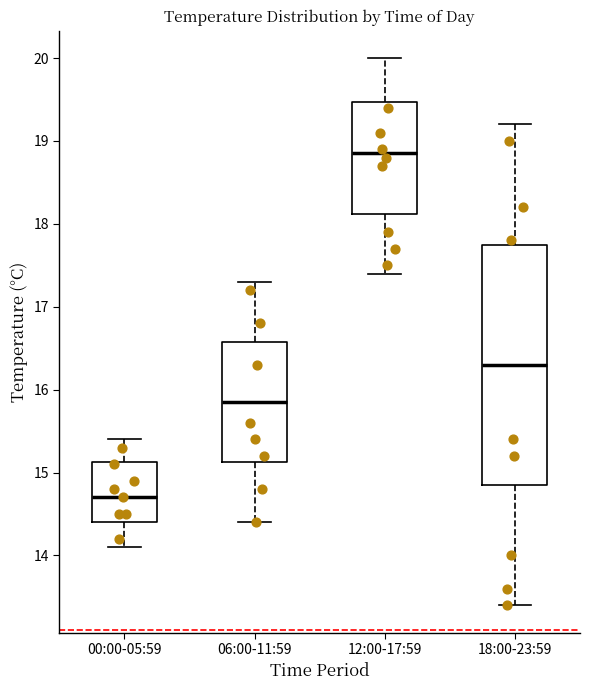

Which box has the lowest median line?

00:00-05:59